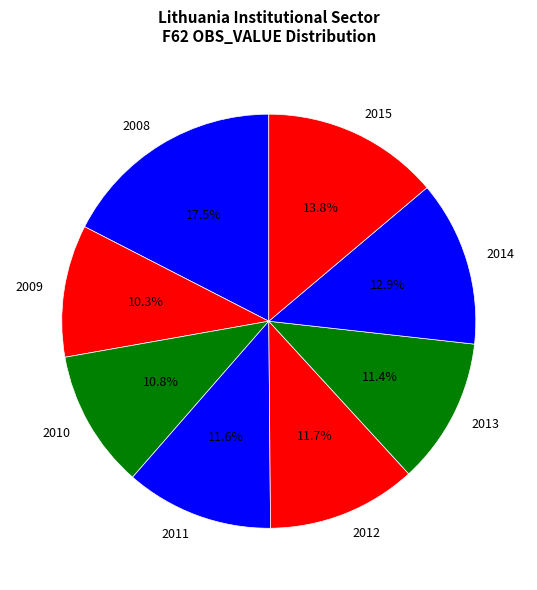

Is there a majority slice in this chart?

No